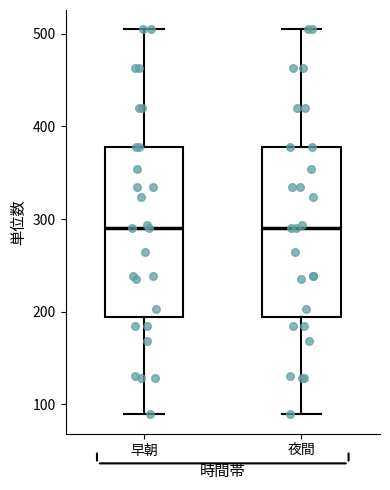

Reading left to right, transcribe this box plot: for each box, give where its median line is, the range the box spans, and where its two whiskers end, as read against the y-axis. The values are not printed on the chart, so give them approximately, as read against the axis.

早朝: median 290, box 190 to 380, whiskers 90 to 510
夜間: median 290, box 190 to 380, whiskers 90 to 510